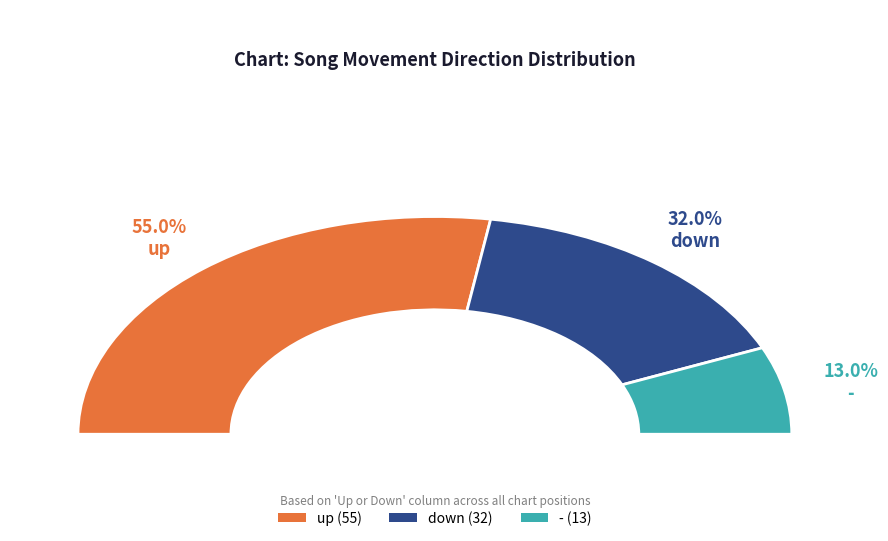

Rank the categories by value from highest to lowest.

up, down, -